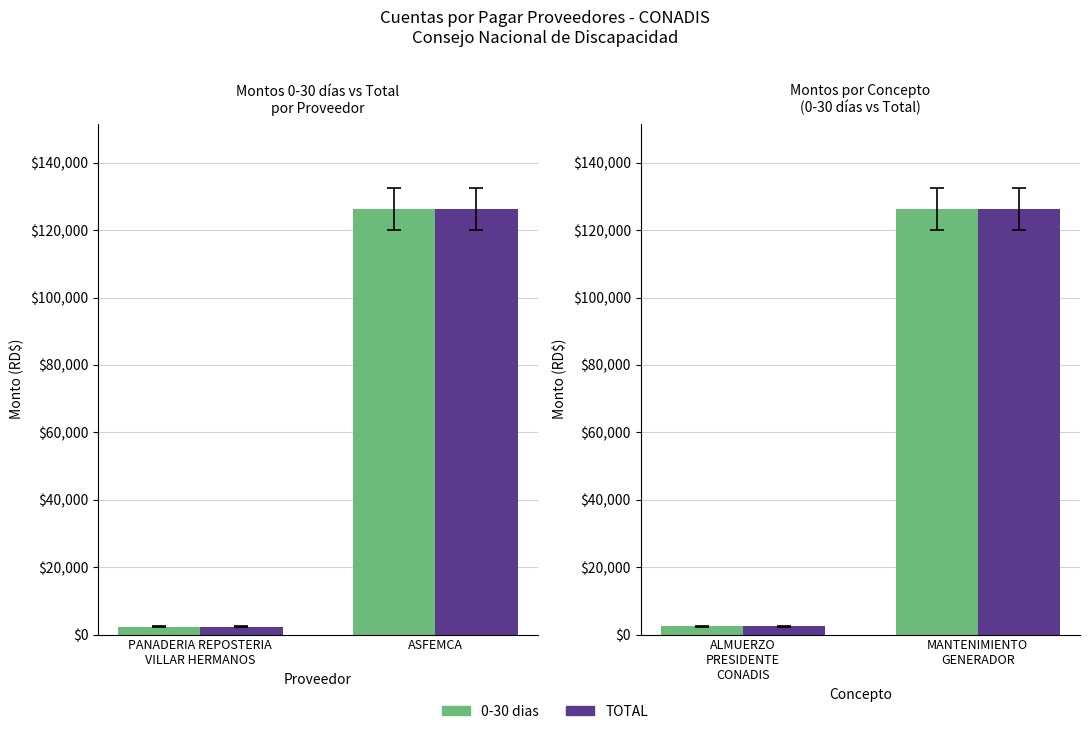

What value does the TOTAL series have at ALMUERZO PRESIDENTE CONADIS?

2504.9